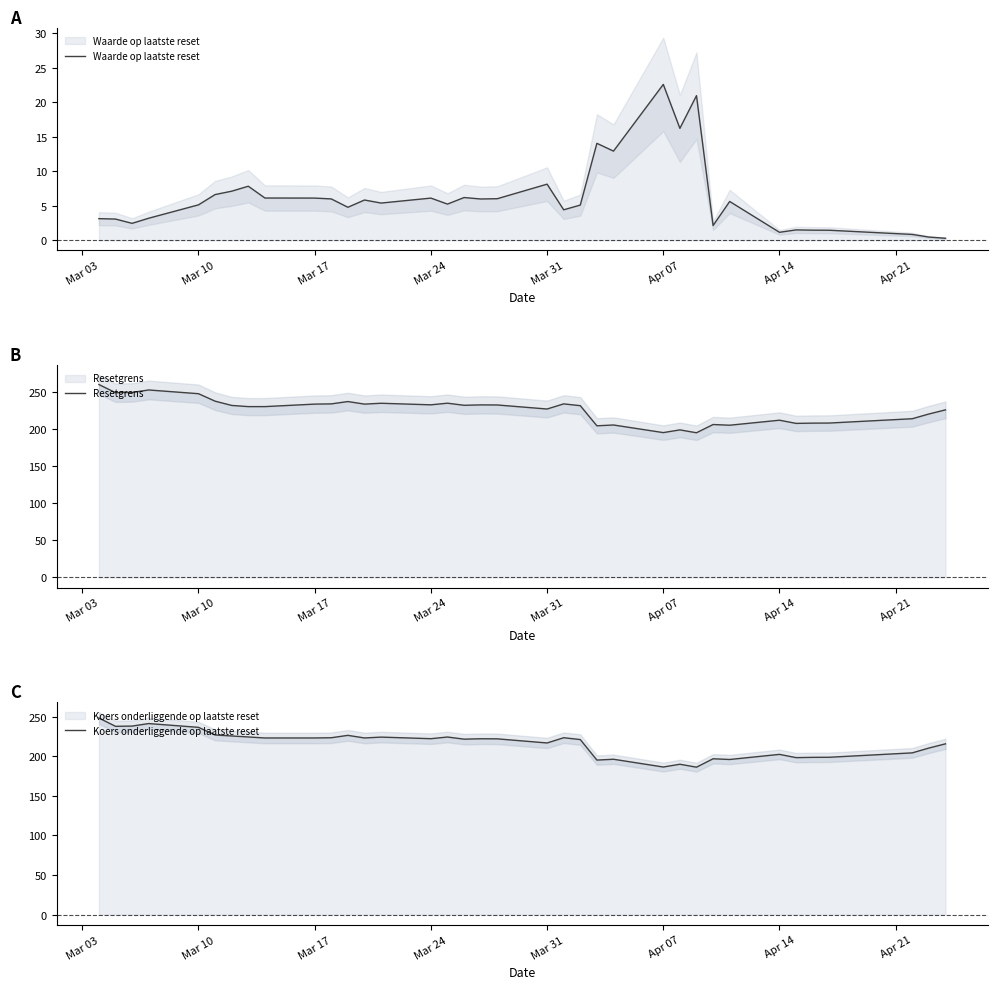

The Waarde op laatste reset series shows 0.7 at 2025-04-10. True or false?

False